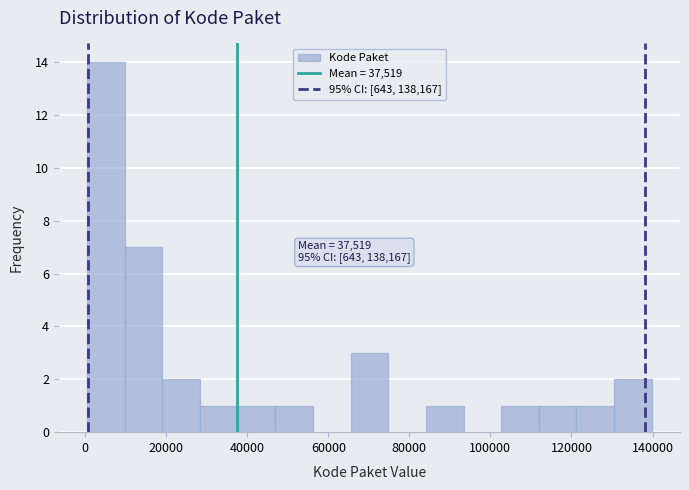

Over which range of the x-axis is the bar tallest?

0 to 10000